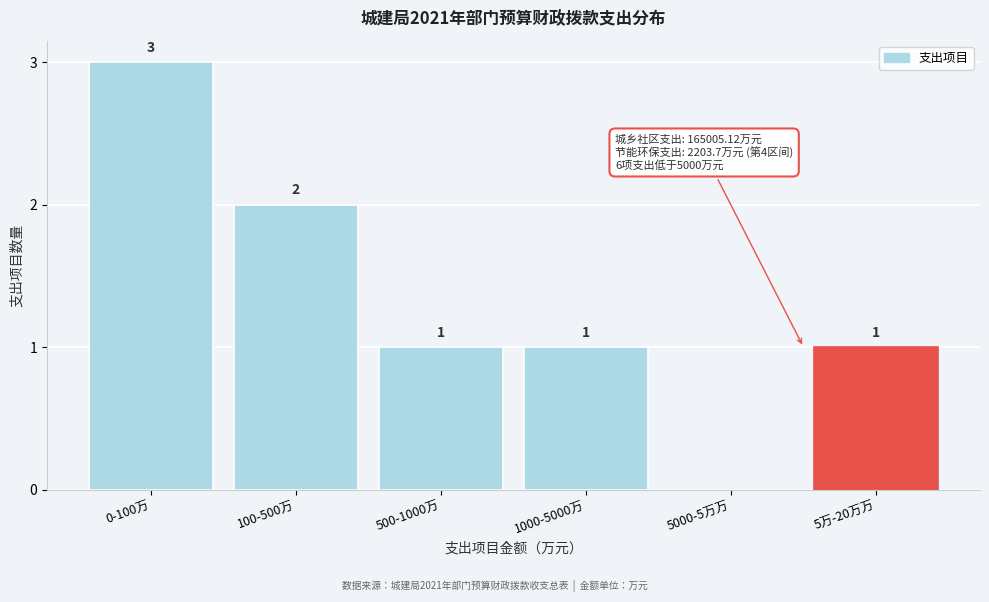

Reading left to right, extract all data points from this chart.

0-100万=3	100-500万=2	500-1000万=1	1000-5000万=1	5000-5万万=0	5万-20万万=1